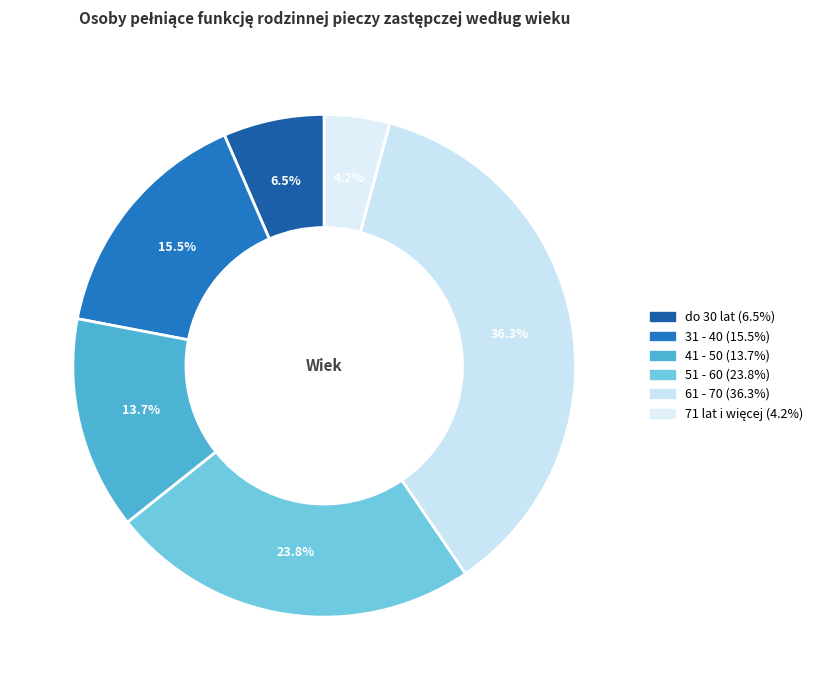

How many slices are in this pie chart?

6